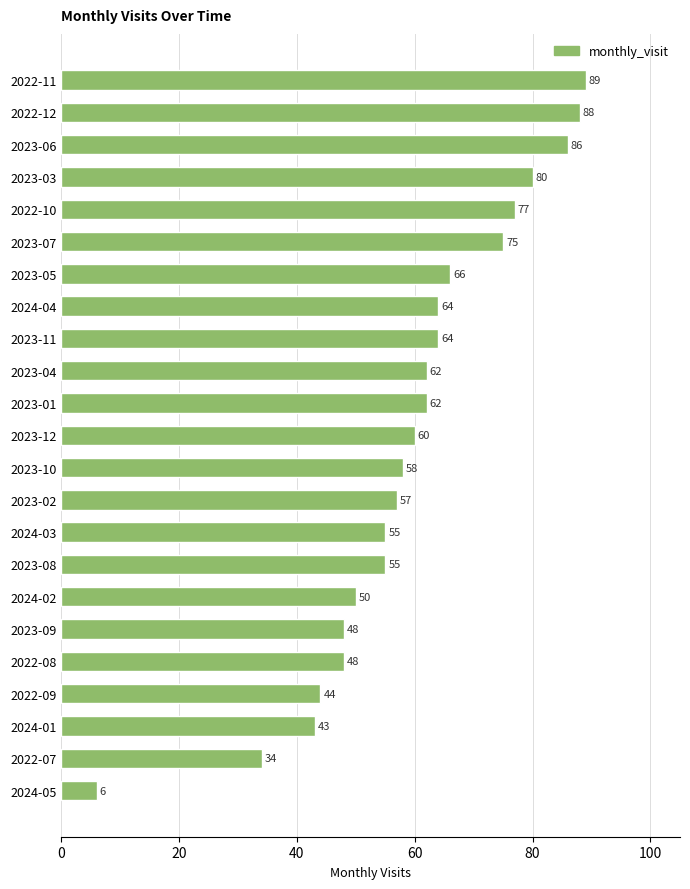

What is the difference between the maximum and minimum values?

83